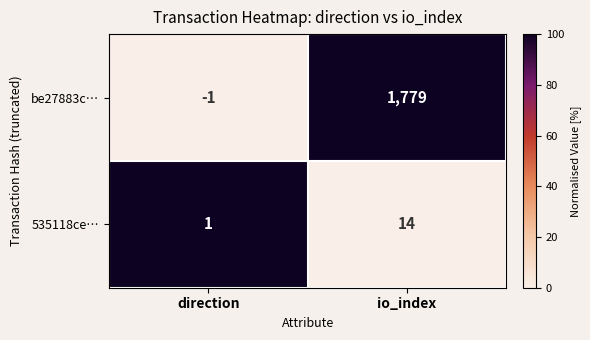

Which series changed the most between direction and io_index?

be27883c…